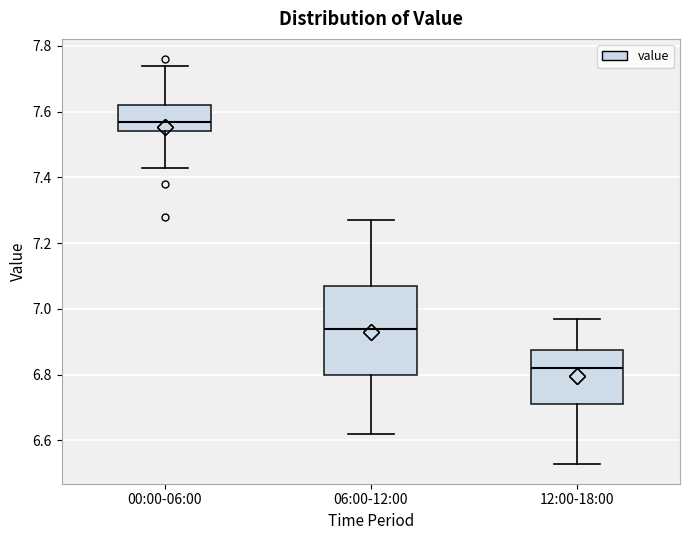

Reading left to right, transcribe this box plot: for each box, give where its median line is, the range the box spans, and where its two whiskers end, as read against the y-axis. The values are not printed on the chart, so give them approximately, as read against the axis.

00:00-06:00: median 7.58, box 7.54 to 7.62, whiskers 7.44 to 7.74
06:00-12:00: median 6.94, box 6.80 to 7.08, whiskers 6.62 to 7.28
12:00-18:00: median 6.82, box 6.72 to 6.88, whiskers 6.54 to 6.98